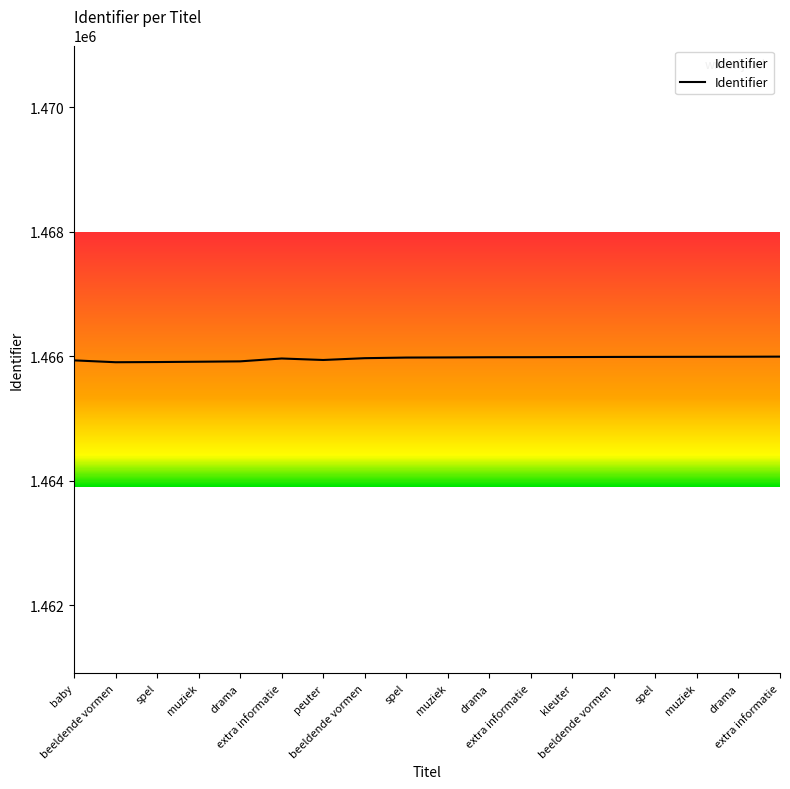

At which label does the data first exceed 1465983?

drama